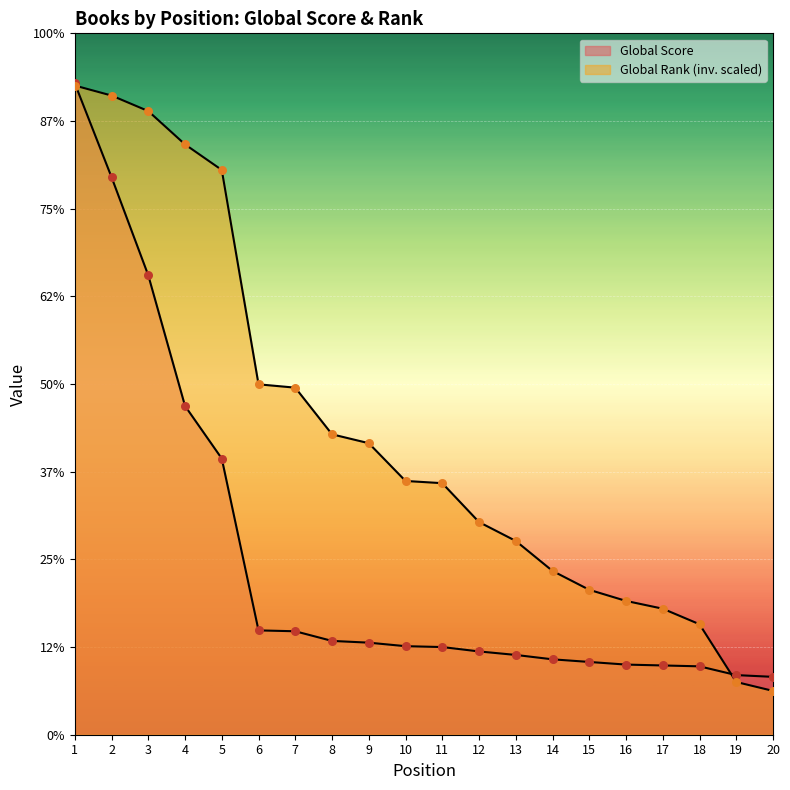

Is the value of Global Rank (normalized) at 15 greater than the value of Global Score at 11?

Yes